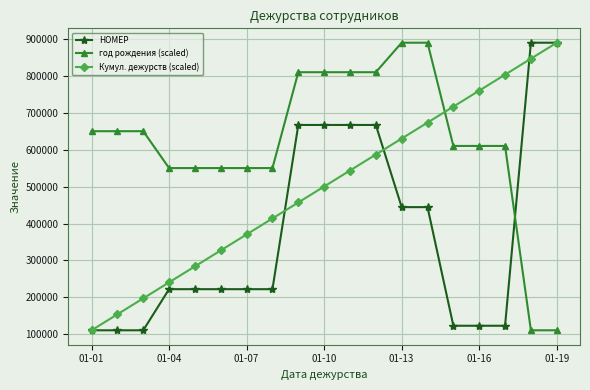

What is the value of the НОМЕР point at the 4th from the left?

222444.0